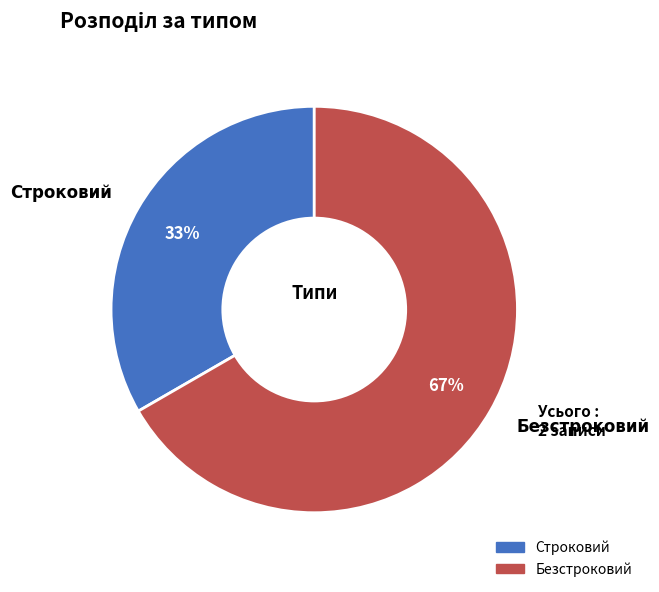

Rank the categories by value from lowest to highest.

Строковий, Безстроковий